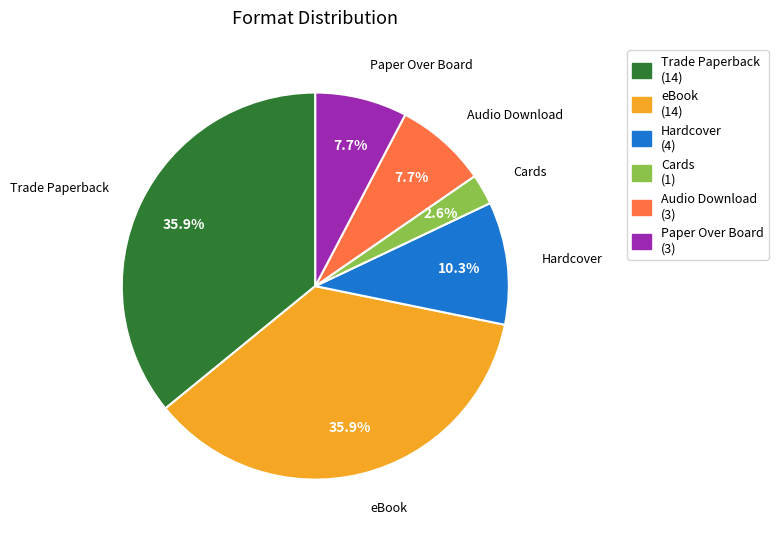

True or false: eBook accounts for 36% of the total.

True